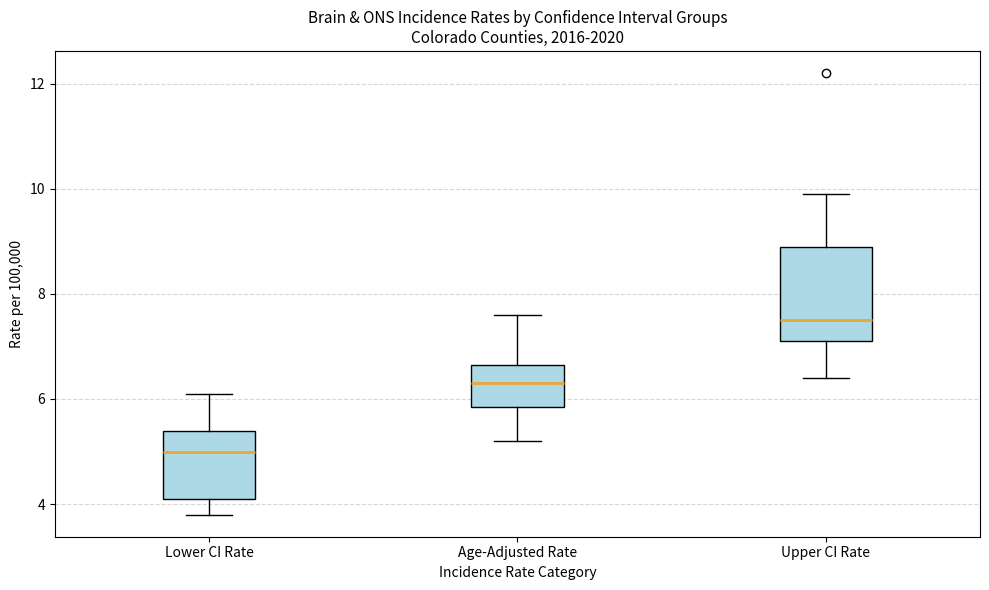

Comparing the boxes themselves (not the whiskers), which one is the tallest?

Upper CI Rate